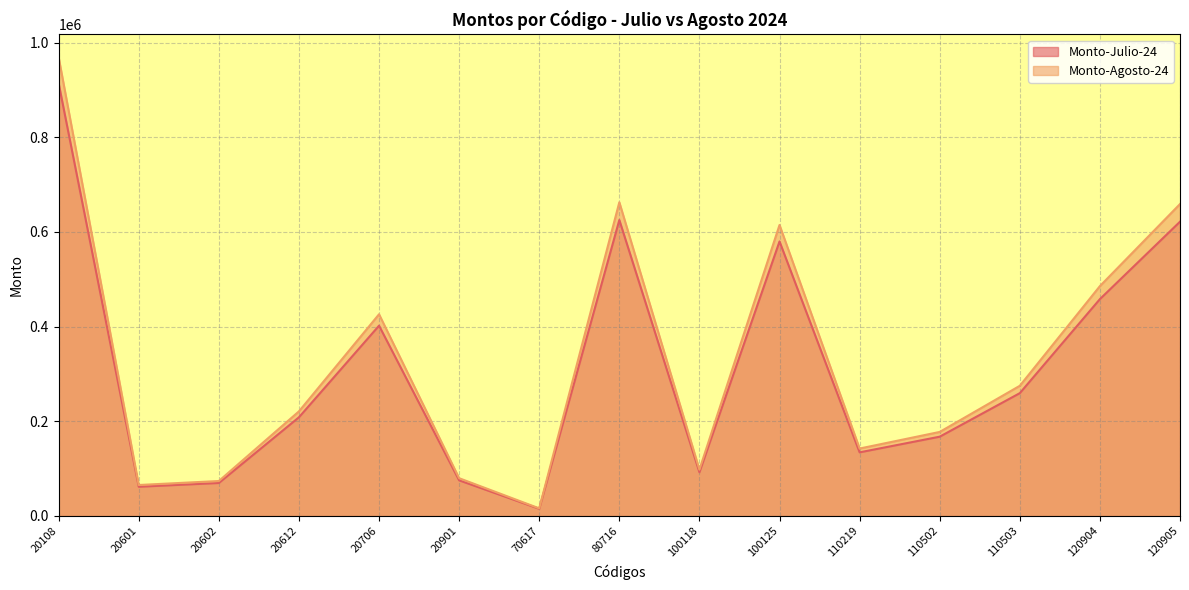

Reading left to right, transcribe all the data shown in this chart.

Monto-Julio-24: 20108=913857.9	20601=61508.9	20602=69466.4	20612=208289.9	20706=401829.7	20901=75079.6	70617=14971.8	80716=625063.5	100118=92129.2	100125=579771.6	110219=134195.8	110502=167294.2	110503=259260.6	120904=457942.7	120905=621516.4
Monto-Agosto-24: 20108=968689.3	20601=65199.4	20602=73634.4	20612=220787.3	20706=425939.4	20901=79584.4	70617=15870.1	80716=662567.3	100118=97657.0	100125=614557.9	110219=142247.6	110502=177331.9	110503=274816.2	120904=485419.3	120905=658807.3